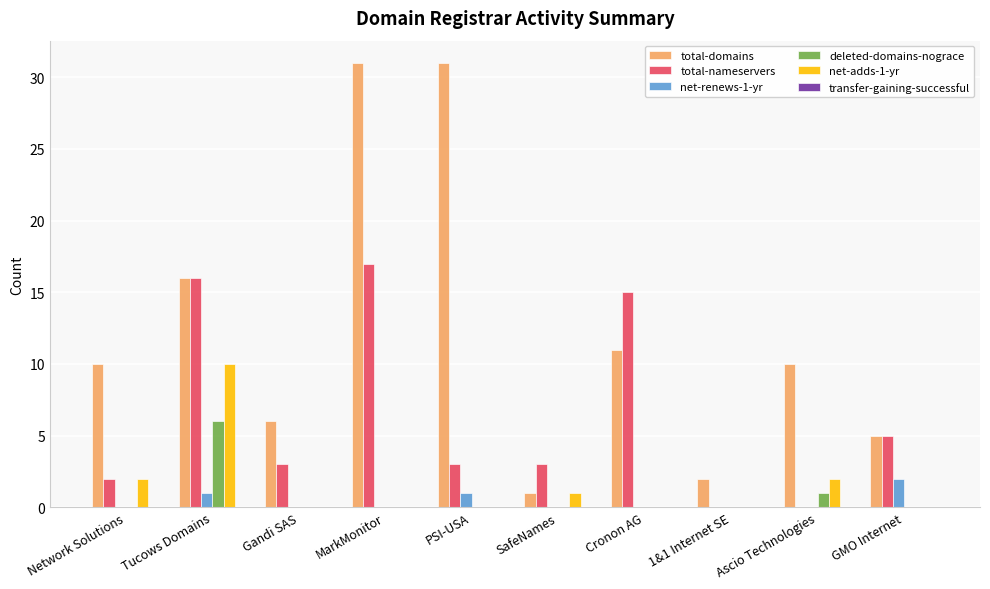

Is it true that total-domains equals 31 at PSI-USA?

True